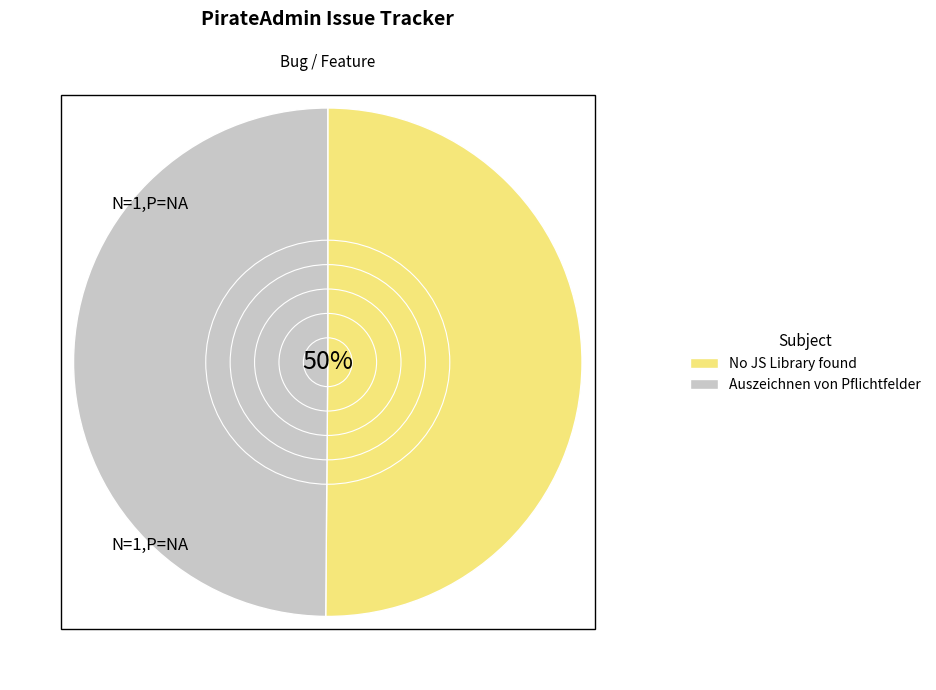

True or false: No JS Library found accounts for 50% of the total.

True